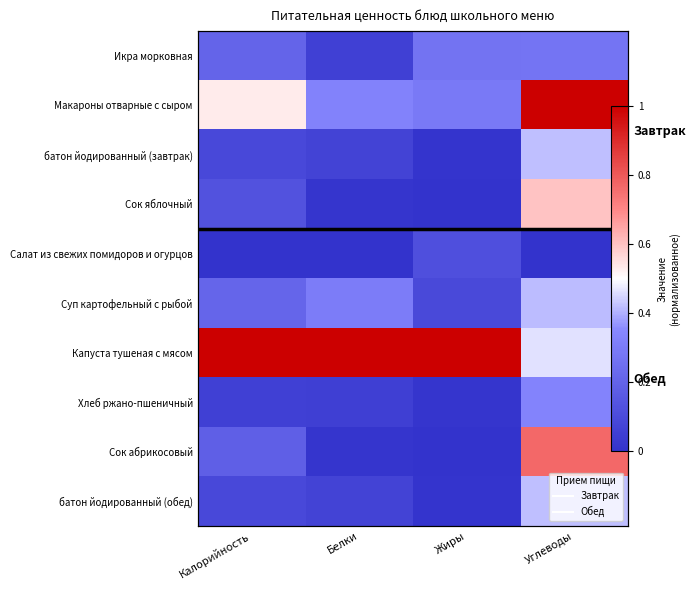

At which label does Сок абрикосовый reach its peak?

Углеводы